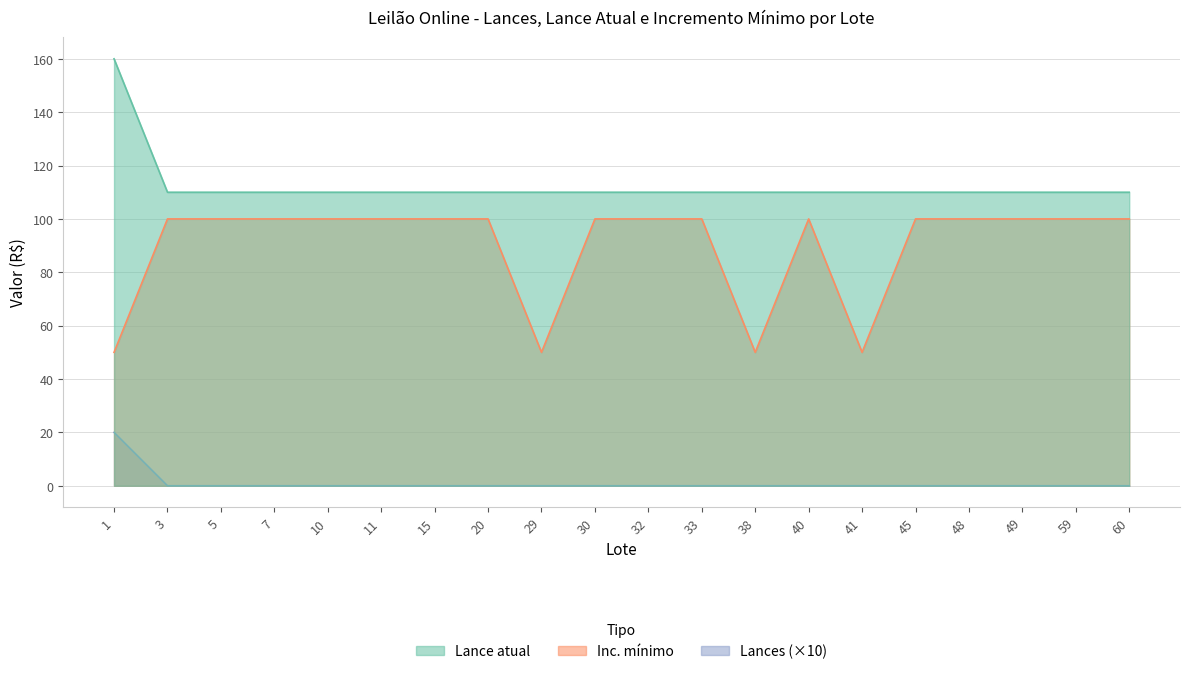

Between 30 and 15, which is larger?

30